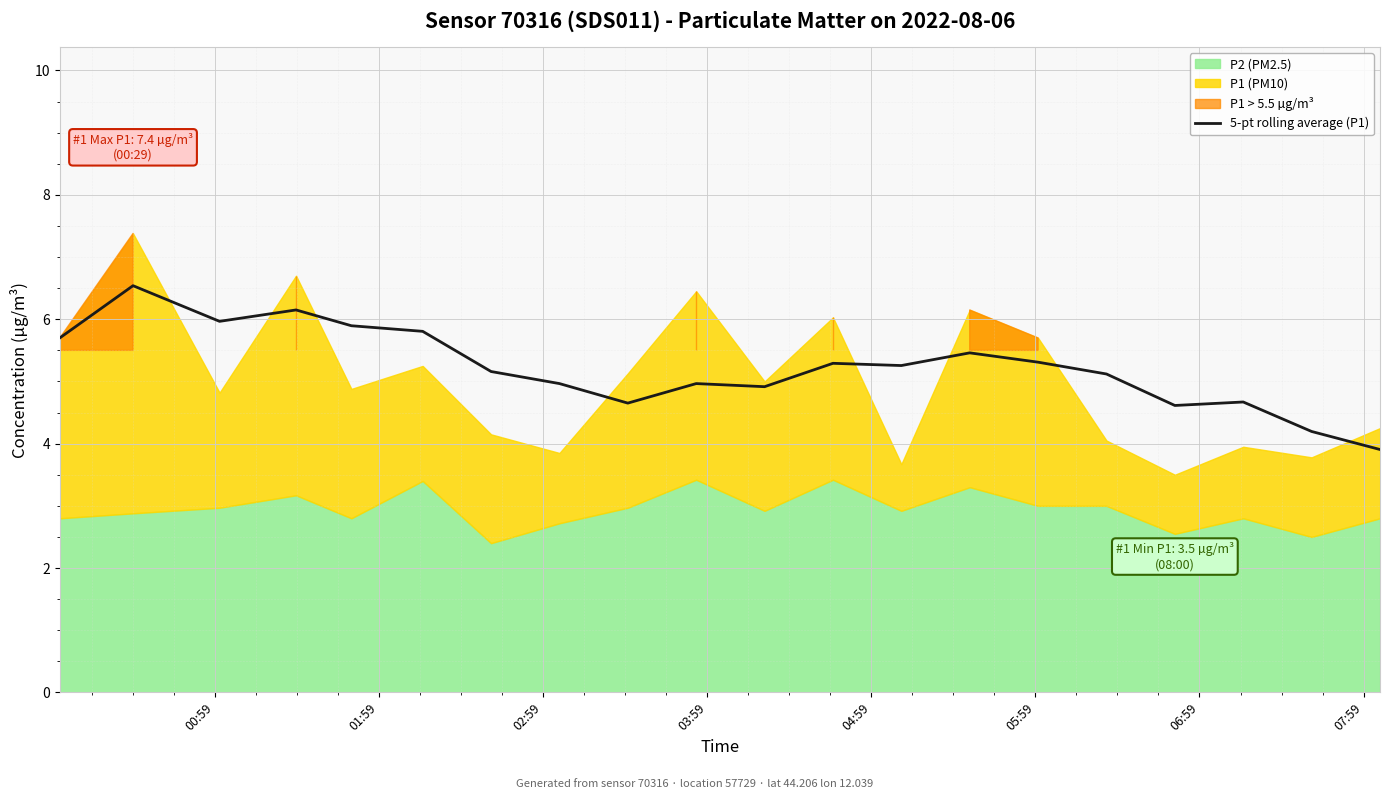

What is the highest value of the 5-pt rolling average (P1) series?

6.5